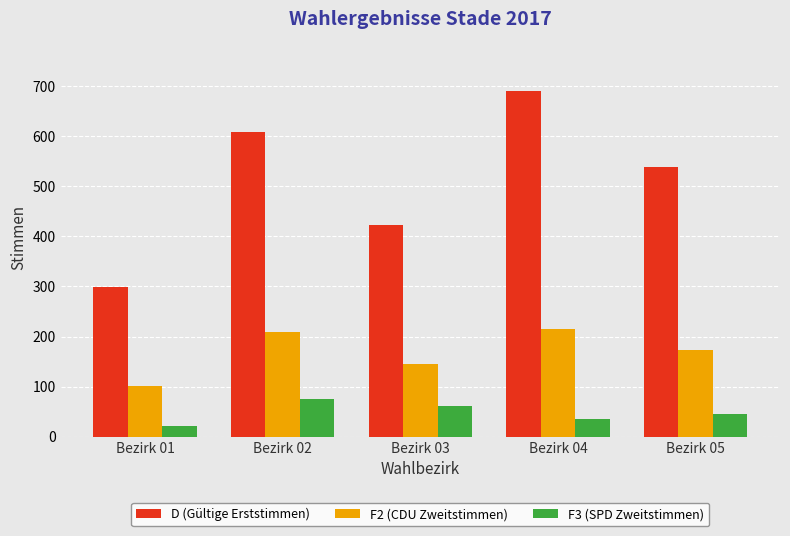

Which series has the largest range (max minus min)?

D (Gültige Erststimmen)